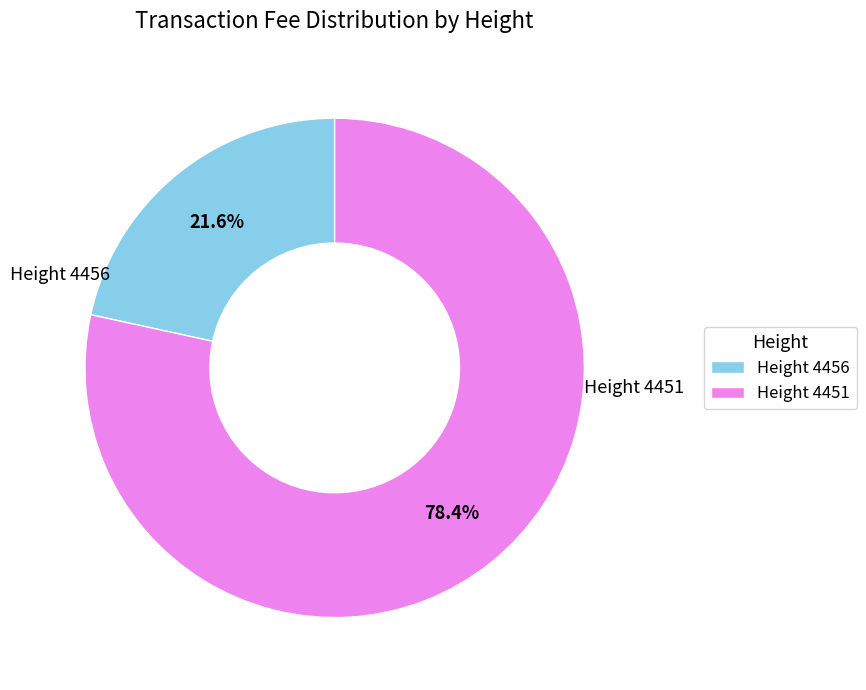

How many segments does this pie chart have?

2